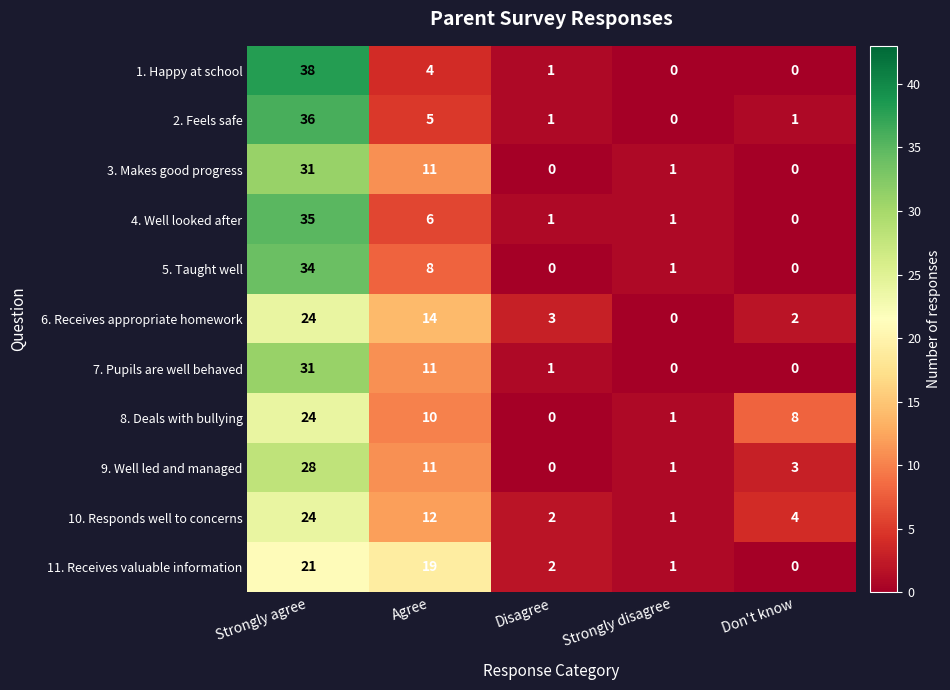

What is the total value across all series at Don't know?

18